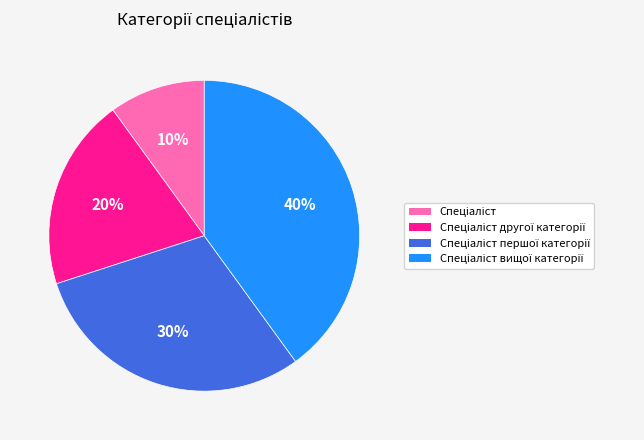

To the nearest percent, what is the difference between the largest and smallest slice percentages?

30%